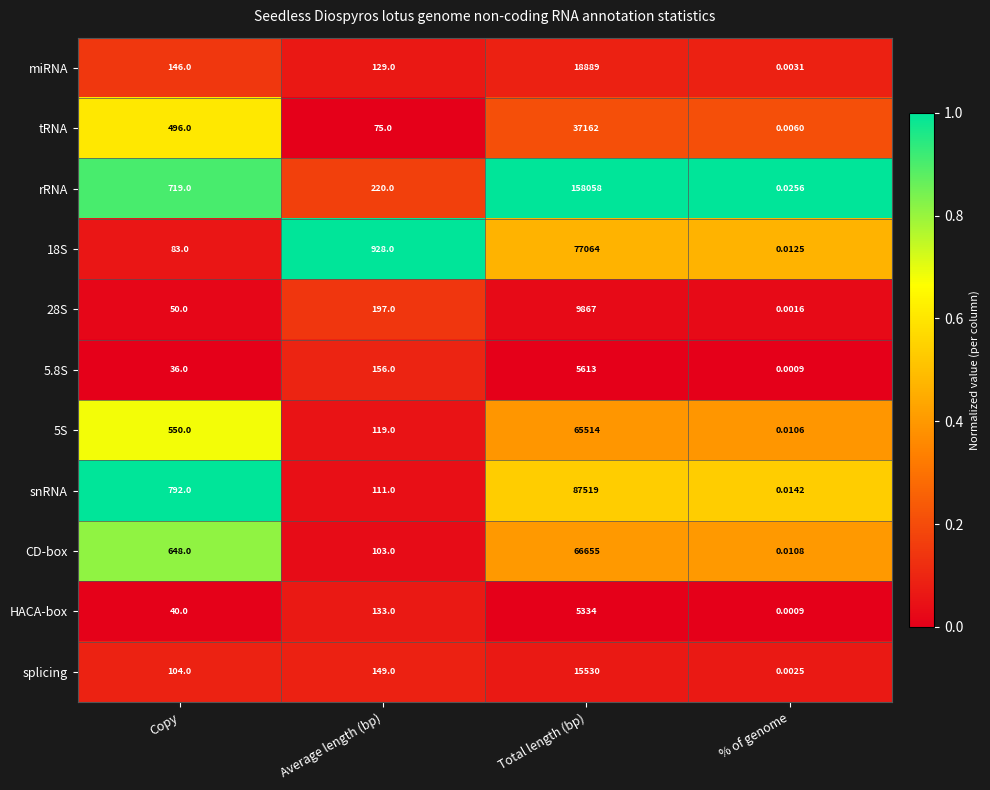

Which series has the largest total across all categories?

rRNA